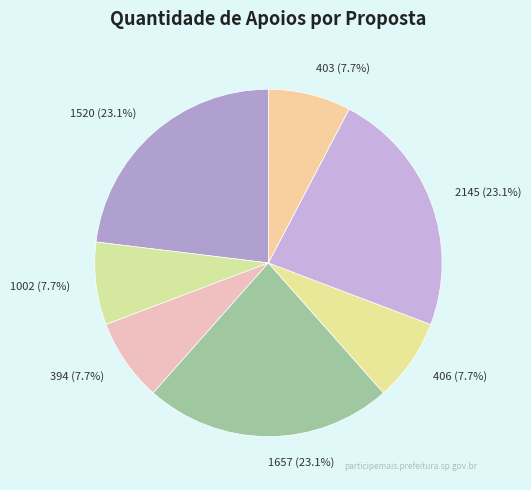

Does 406 account for over 50% of the chart?

No